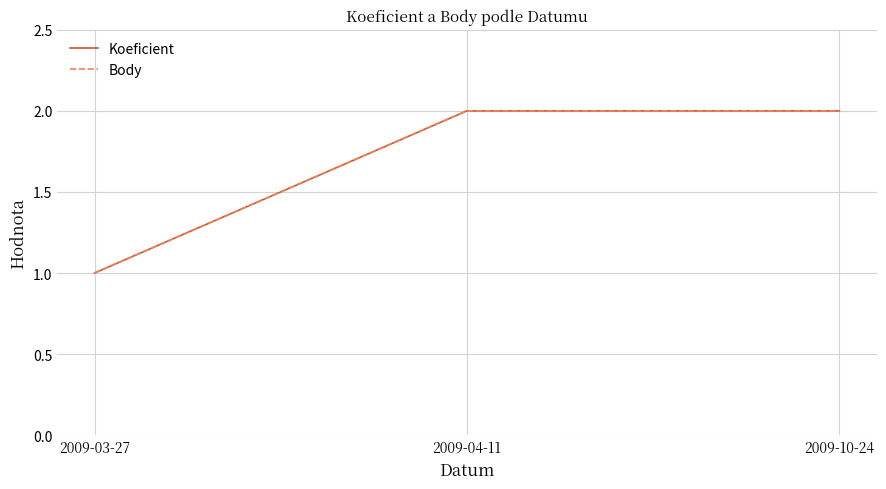

What is the difference between the Koeficient values at 2009-10-24 and 2009-03-27?

1